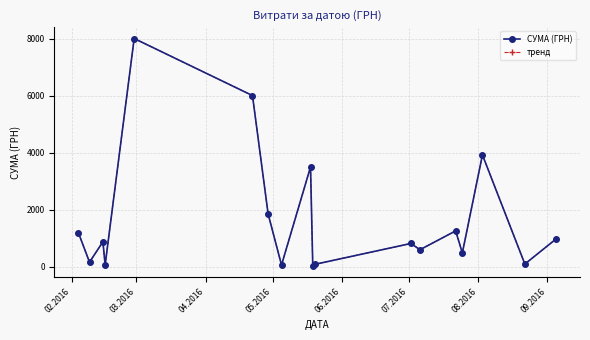

What is the greatest value displayed?

8000.0